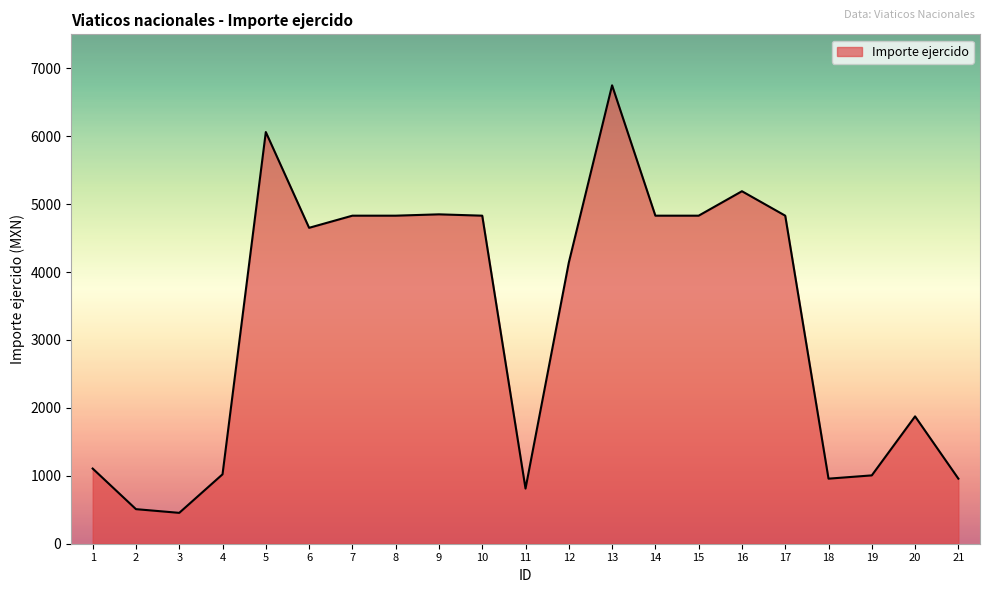

What is the average value?

3301.1